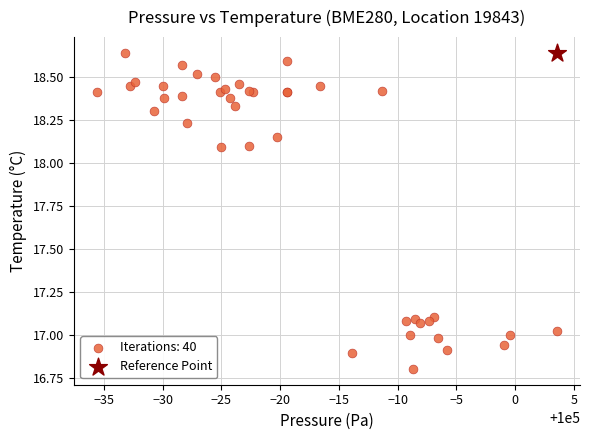

What are all the series names shown in the legend?

Iterations: 40, Reference Point